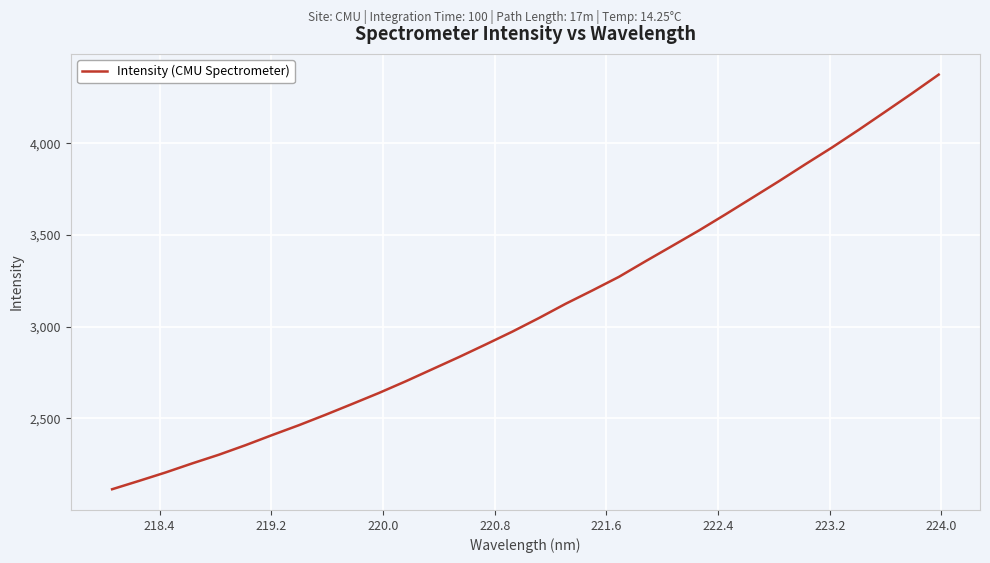

What is the maximum value shown in the chart?

4374.1